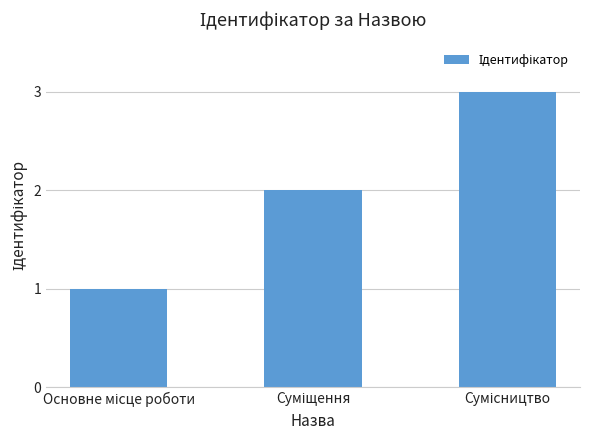

What is the sum of all values?

6